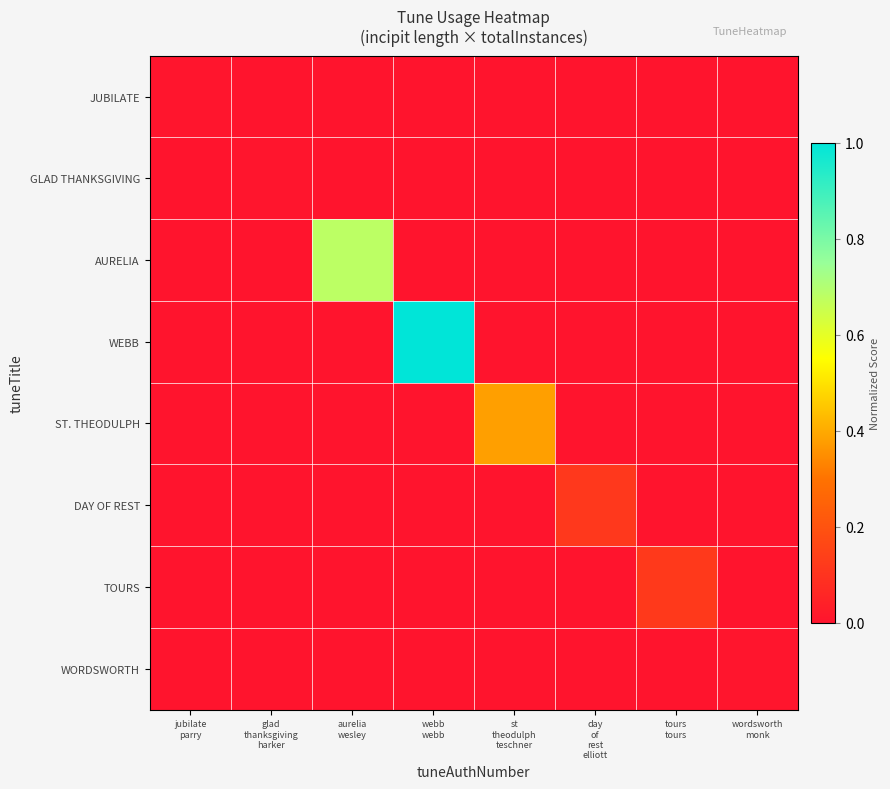

At day of rest elliott, list the series in order from smallest to largest.

JUBILATE, GLAD THANKSGIVING, AURELIA, WEBB, ST. THEODULPH, TOURS, WORDSWORTH, DAY OF REST